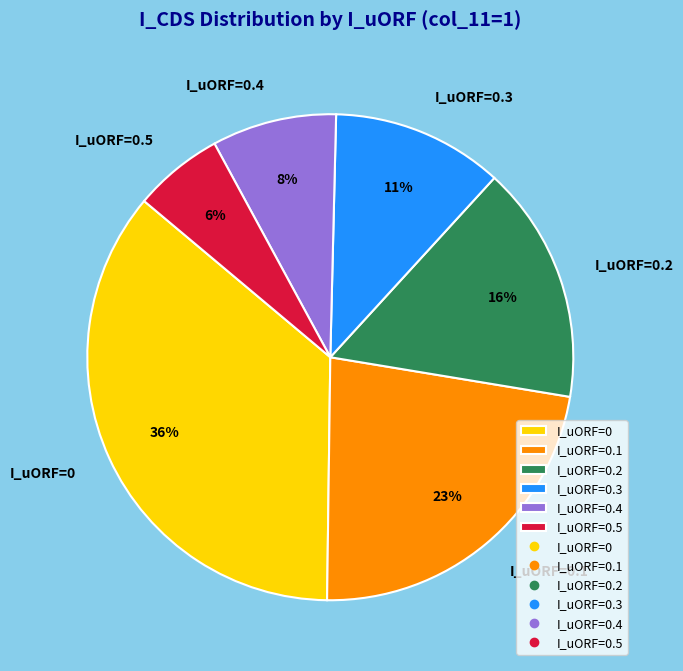

Which category has the smallest portion of the pie?

I_uORF=0.5